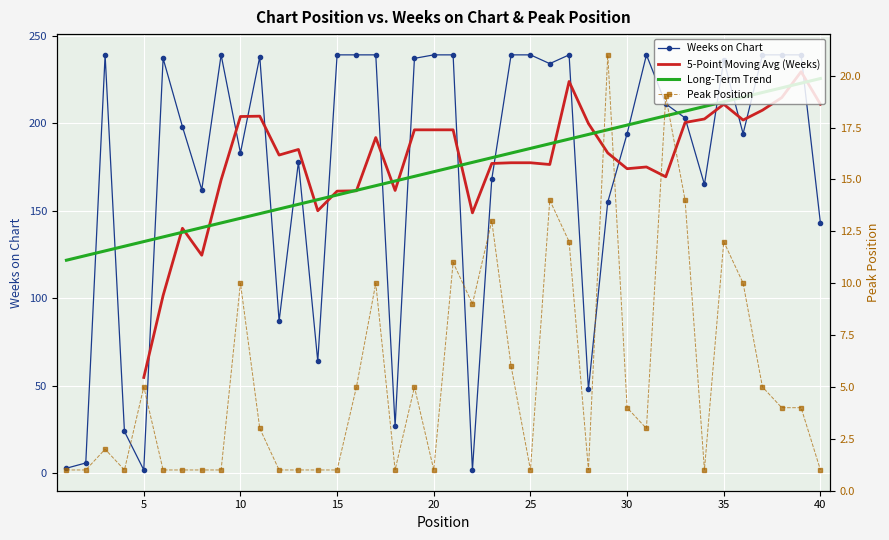

Which series has the widest spread of values?

Weeks on Chart